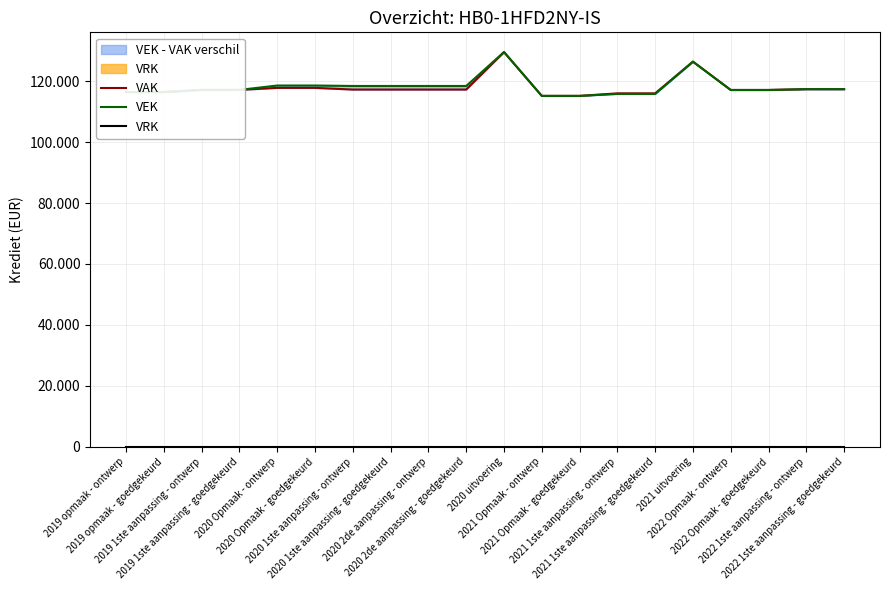

Between 2021 uitvoering and 2020 1ste aanpassing - goedgekeurd, which is larger?

2021 uitvoering